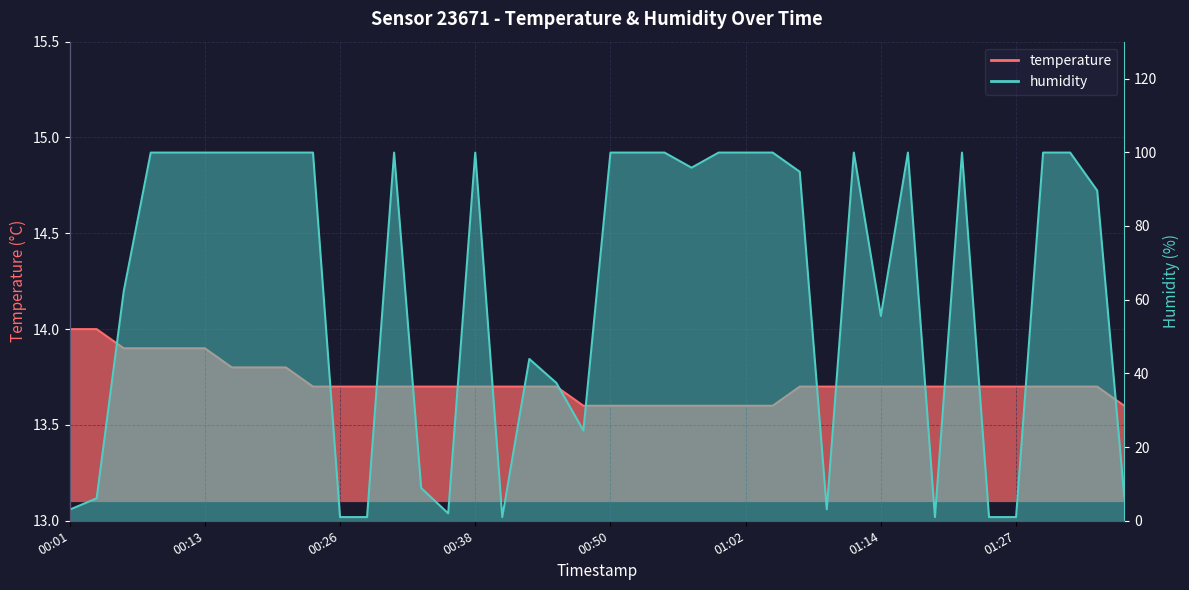

Count the number of data series in this chart.

2